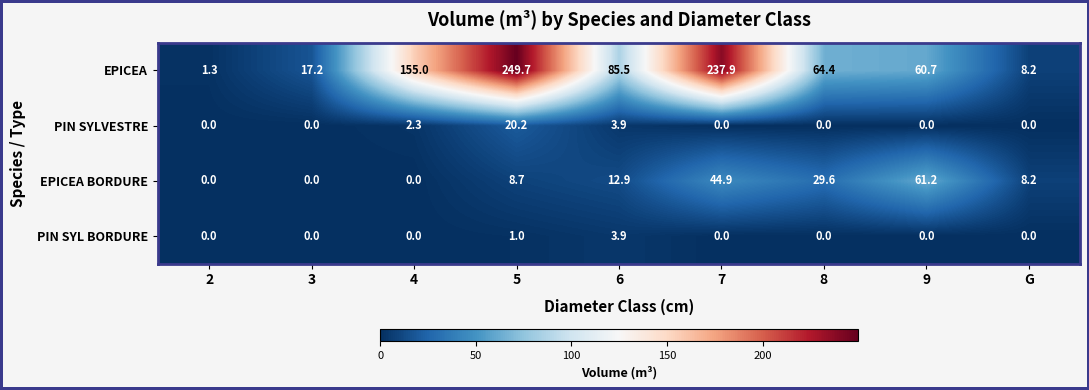

How many distinct data groups are displayed?

4